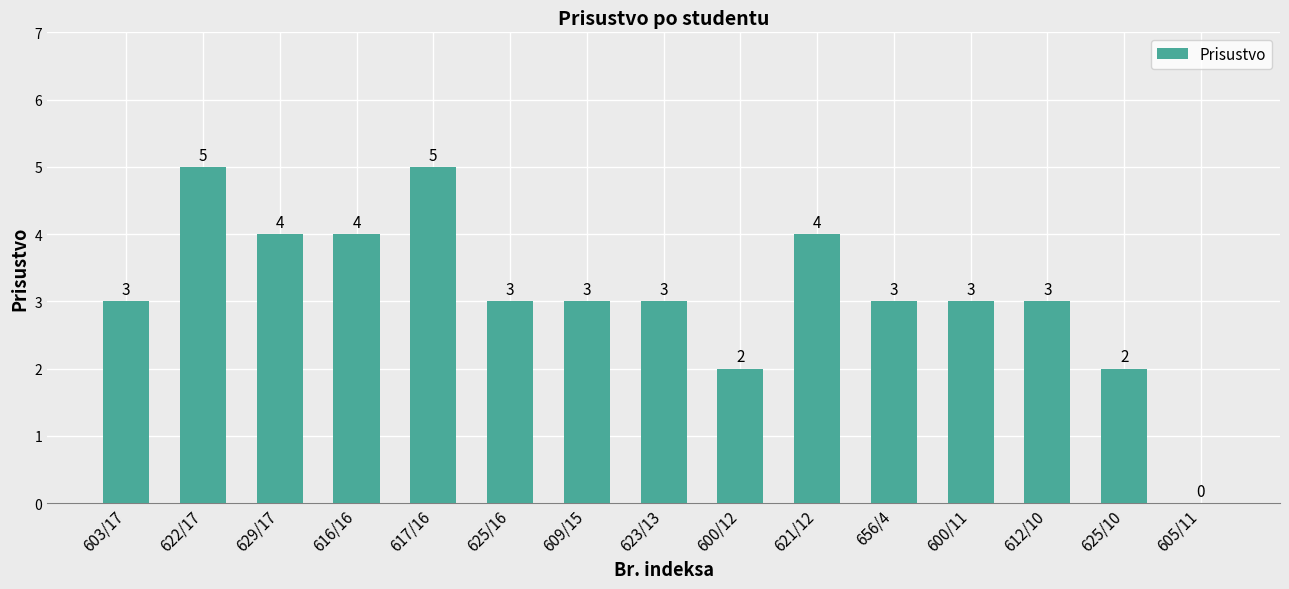

What is the approximate value at 656/4?

3